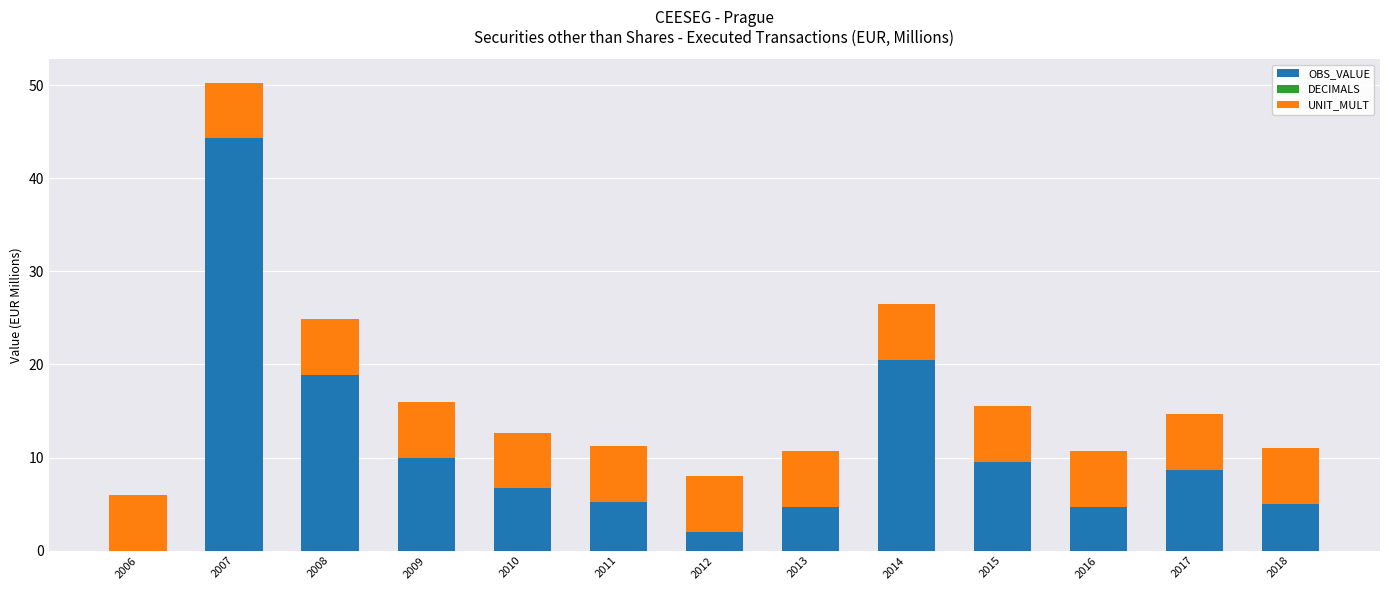

The OBS_VALUE series shows 33.6 at 2008. True or false?

False